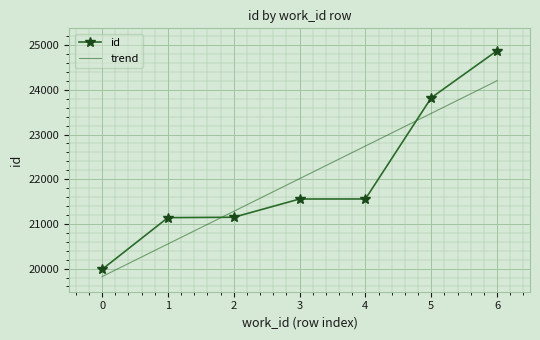

Which series has the largest range (max minus min)?

id